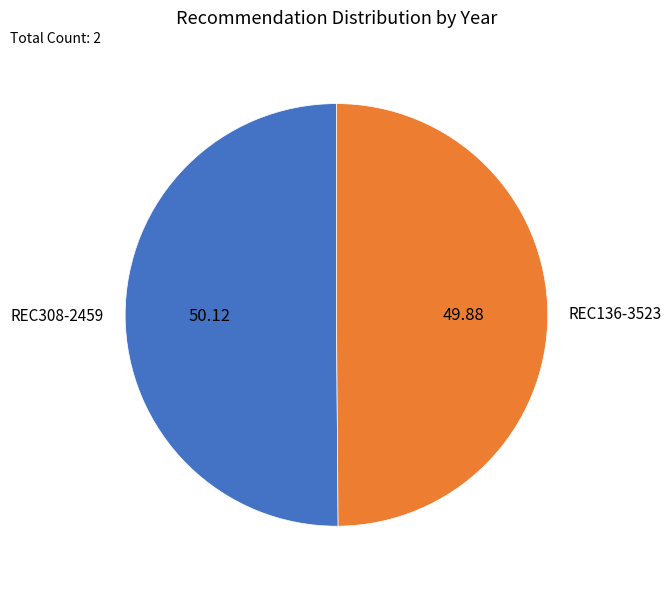

Do REC308-2459 and REC136-3523 together represent more than half of the pie?

Yes